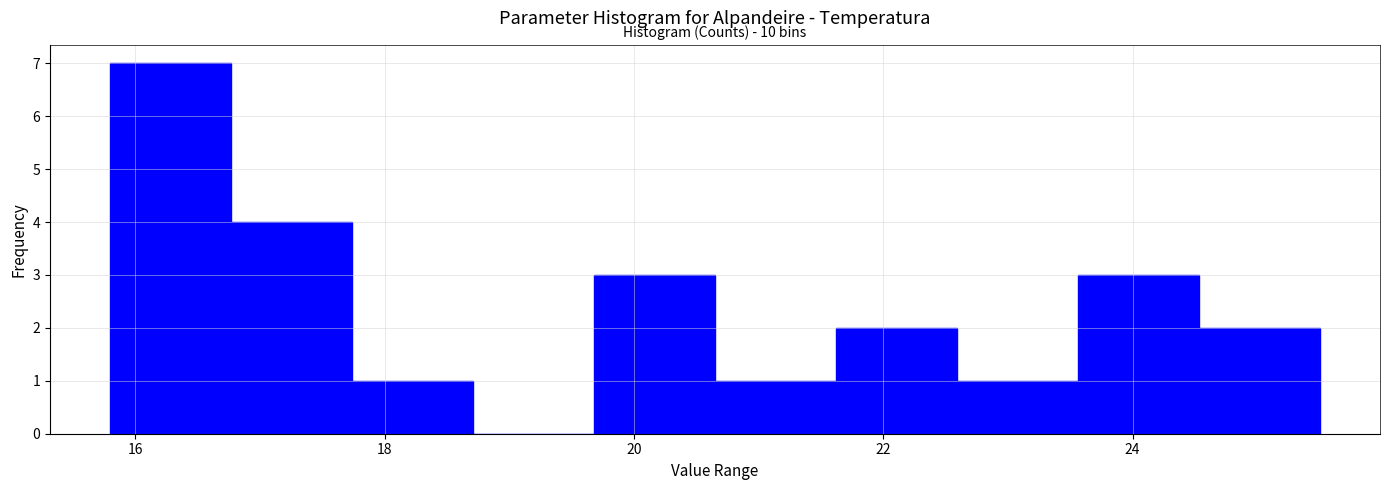

Which range on the x-axis has the tallest bar?

15.8 to 16.8